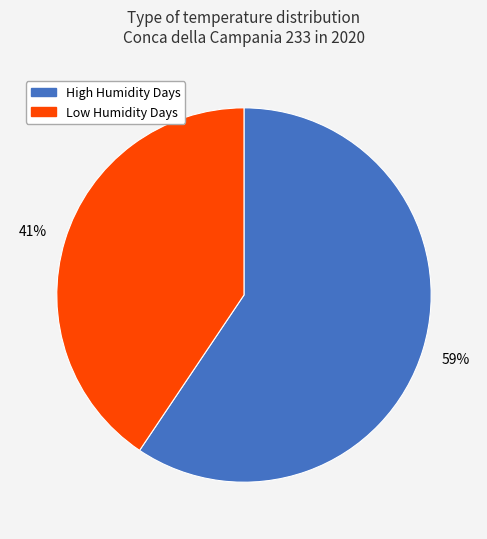

Is there a majority slice in this chart?

Yes